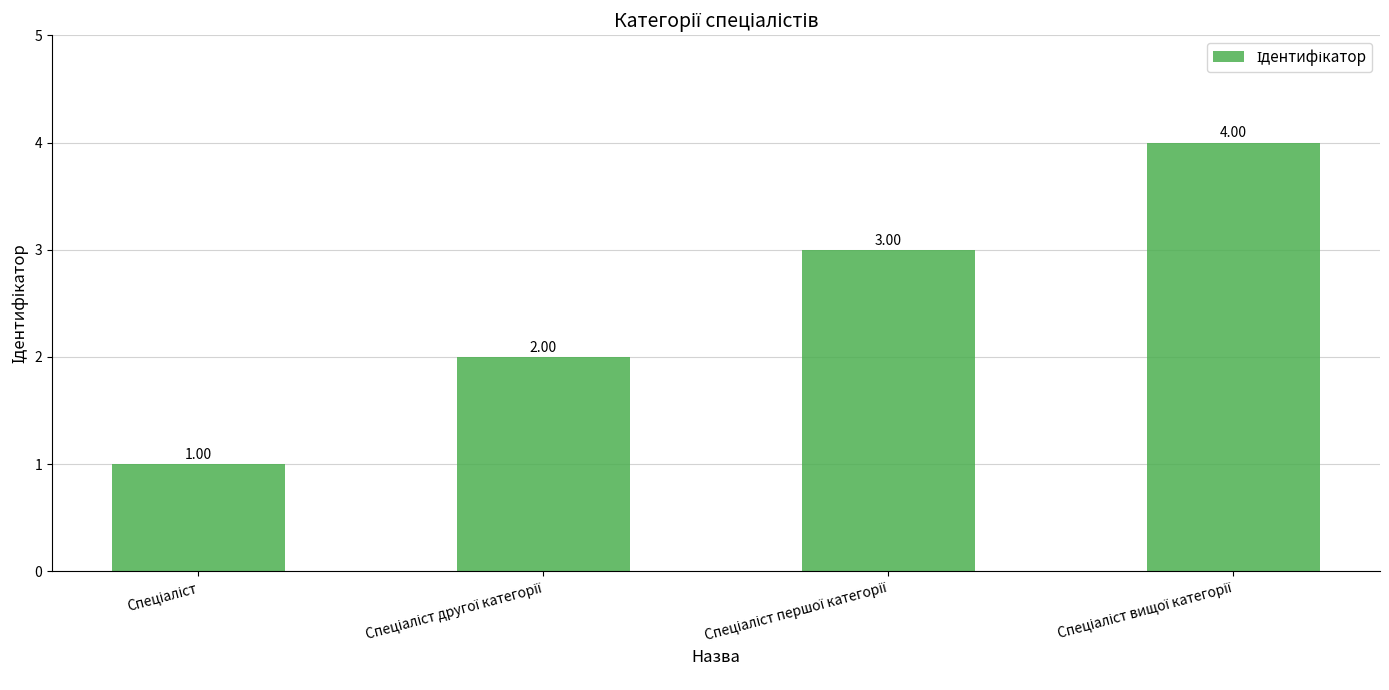

Reading right to left, transcribe all the data shown in this chart.

4	3	2	1